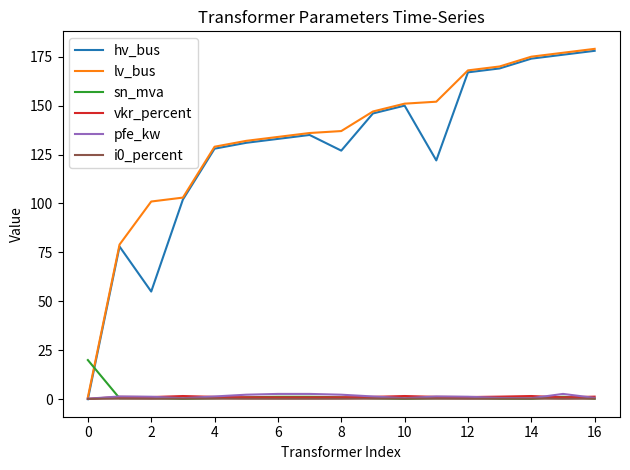

What is the highest value of the lv_bus series?

179.0